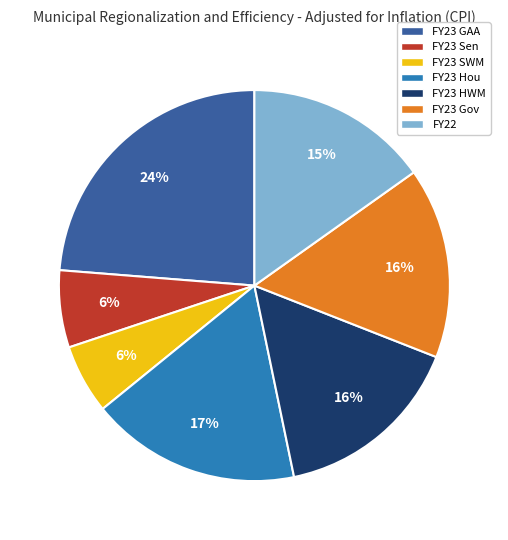

How many segments does this pie chart have?

7